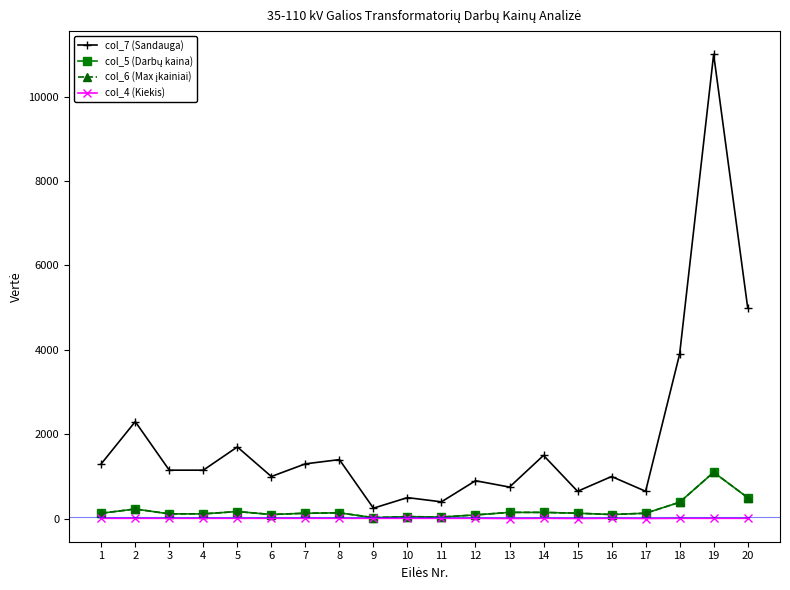

List the labels in order of col_5 (Darbų kaina) value, smallest first.

9, 11, 10, 12, 6, 16, 3, 4, 1, 7, 15, 17, 8, 13, 14, 5, 2, 18, 20, 19